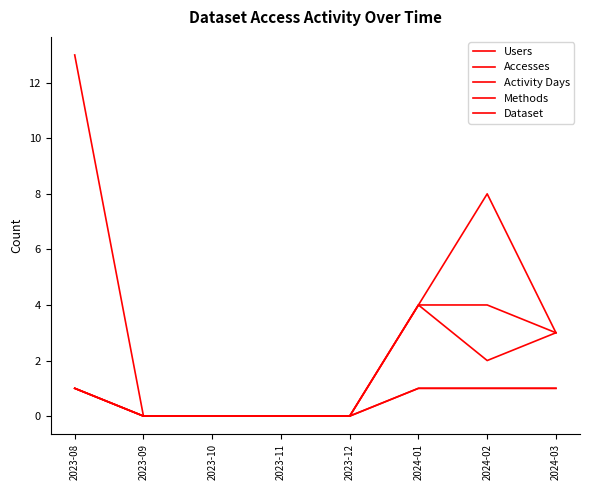

At 2024-02, list the series in order from largest to smallest.

Accesses, Activity Days, Users, Methods, Dataset